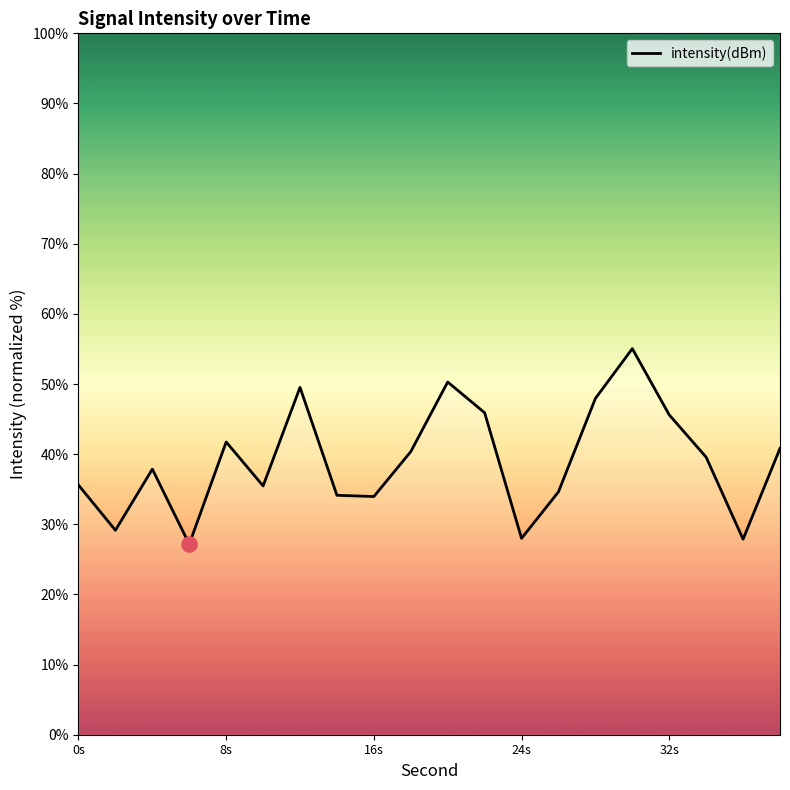

What is the greatest value displayed?

55.0